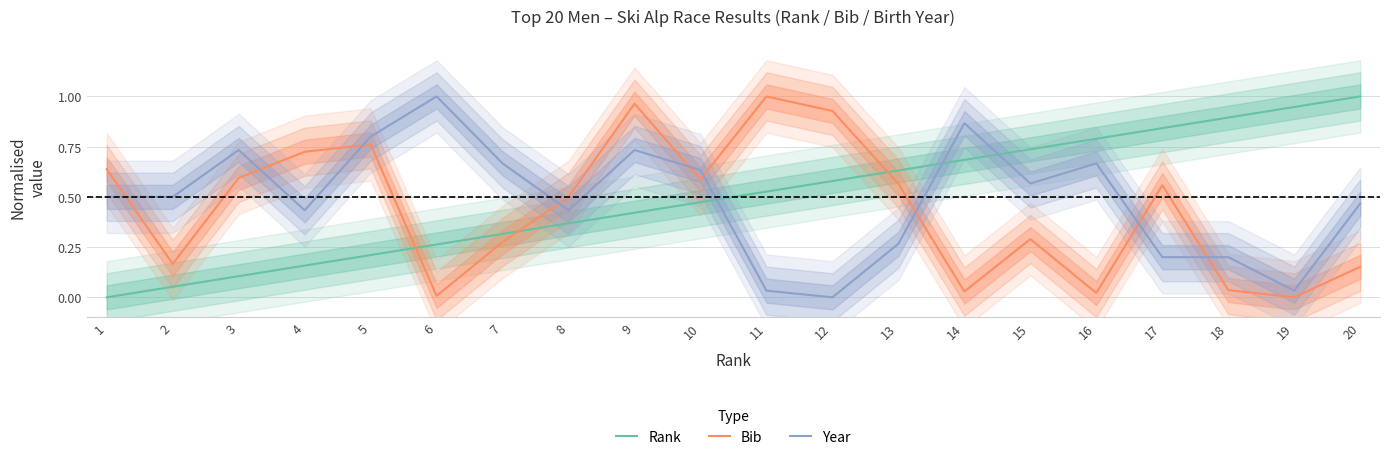

At which category does Year reach its first local valley?

4